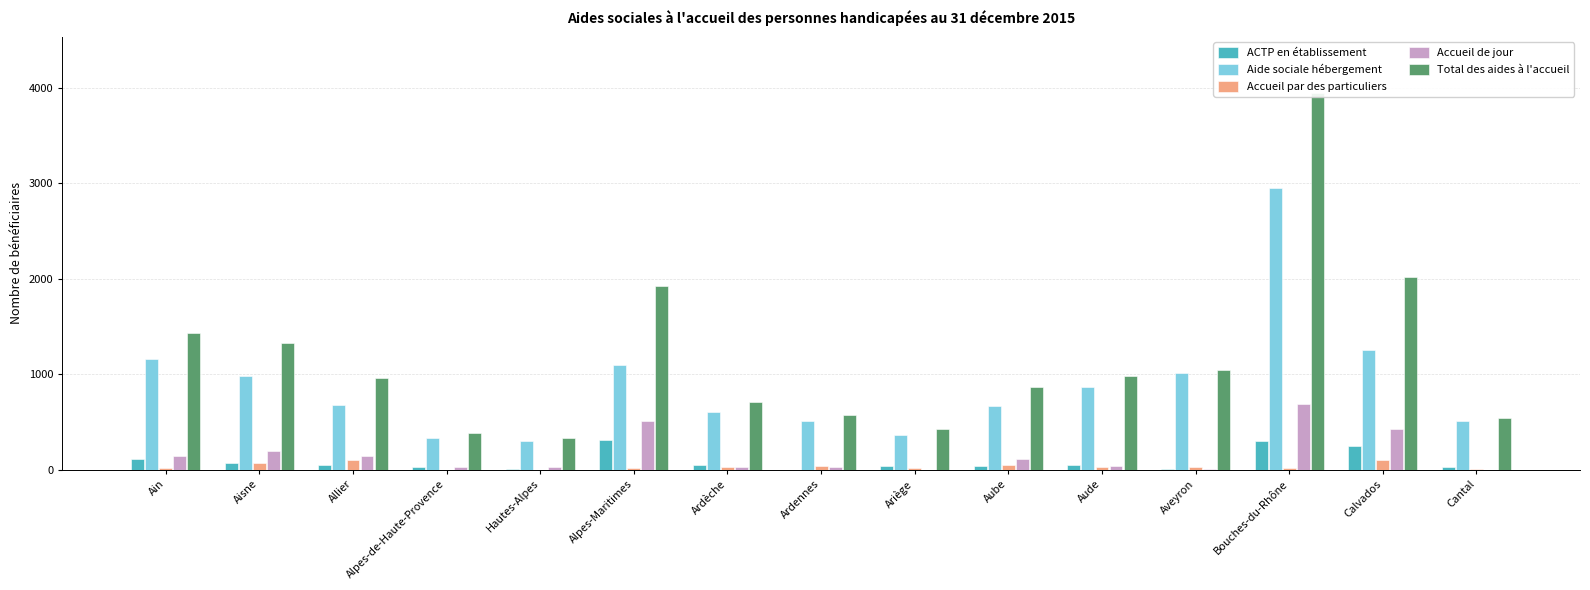

Reading left to right, what are all the values shown in this chart?

ACTP en établissement: Ain=107	Aisne=67	Allier=45	Alpes-de-Haute-Provence=23	Hautes-Alpes=9	Alpes-Maritimes=311	Ardèche=54	Ardennes=0	Ariège=43	Aube=42	Aude=48	Aveyron=5	Bouches-du-Rhône=296	Calvados=249	Cantal=25
Aide sociale hébergement: Ain=1157	Aisne=984	Allier=675	Alpes-de-Haute-Provence=336	Hautes-Alpes=301	Alpes-Maritimes=1093	Ardèche=602	Ardennes=515	Ariège=364	Aube=665	Aude=867	Aveyron=1013	Bouches-du-Rhône=2947	Calvados=1249	Cantal=508
Accueil par des particuliers: Ain=15	Aisne=75	Allier=104	Alpes-de-Haute-Provence=0	Hautes-Alpes=1	Alpes-Maritimes=13	Ardèche=24	Ardennes=37	Ariège=16	Aube=54	Aude=24	Aveyron=23	Bouches-du-Rhône=18	Calvados=99	Cantal=10
Accueil de jour: Ain=148	Aisne=198	Allier=141	Alpes-de-Haute-Provence=23	Hautes-Alpes=25	Alpes-Maritimes=507	Ardèche=28	Ardennes=24	Ariège=0	Aube=110	Aude=39	Aveyron=6	Bouches-du-Rhône=683	Calvados=424	Cantal=1
Total des aides à l'accueil: Ain=1427	Aisne=1324	Allier=965	Alpes-de-Haute-Provence=382	Hautes-Alpes=336	Alpes-Maritimes=1924	Ardèche=708	Ardennes=576	Ariège=423	Aube=871	Aude=978	Aveyron=1047	Bouches-du-Rhône=3944	Calvados=2021	Cantal=544